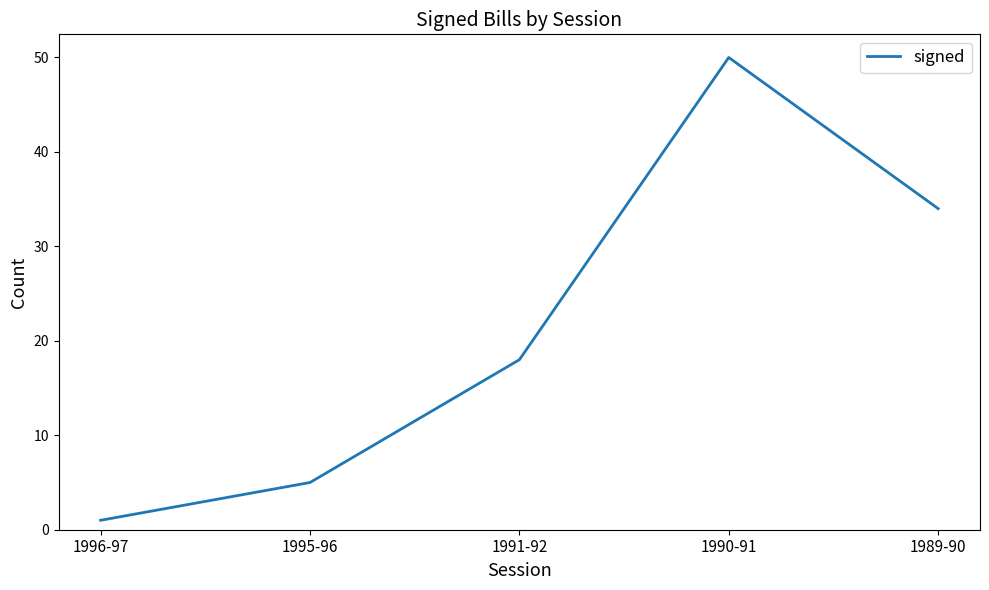

Where is the first local maximum?

1990-91